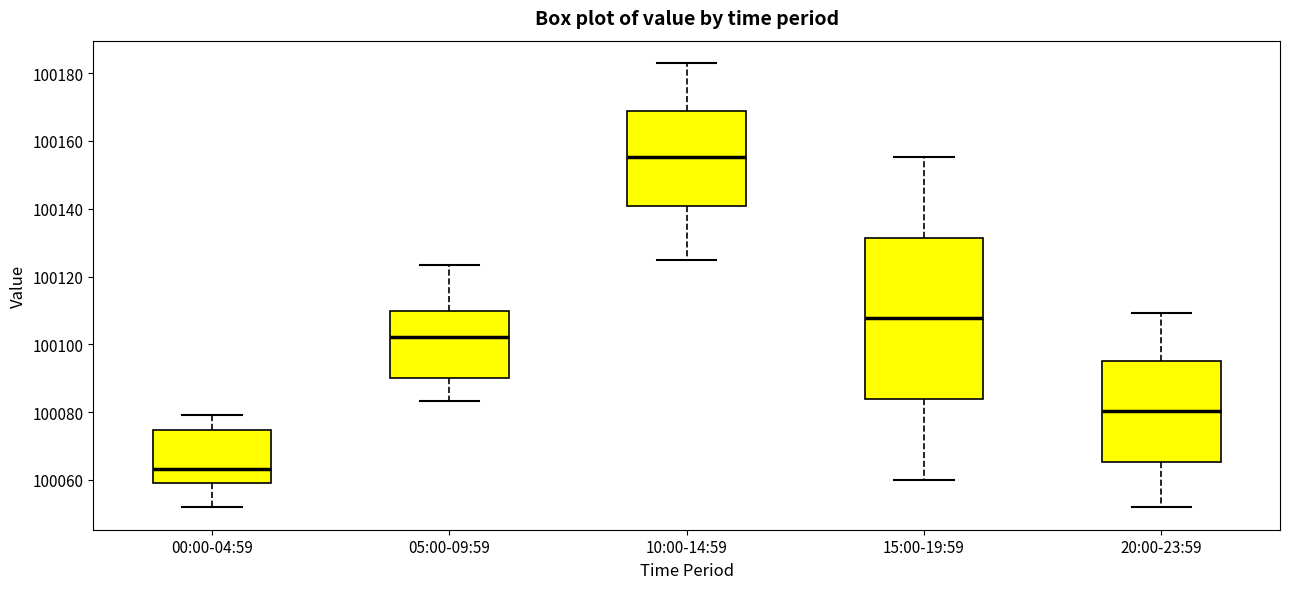

Where does the lower whisker of the box for 10:00-14:59 end on the y-axis? The values are not printed on the chart, so give them approximately, as read against the axis.

100126